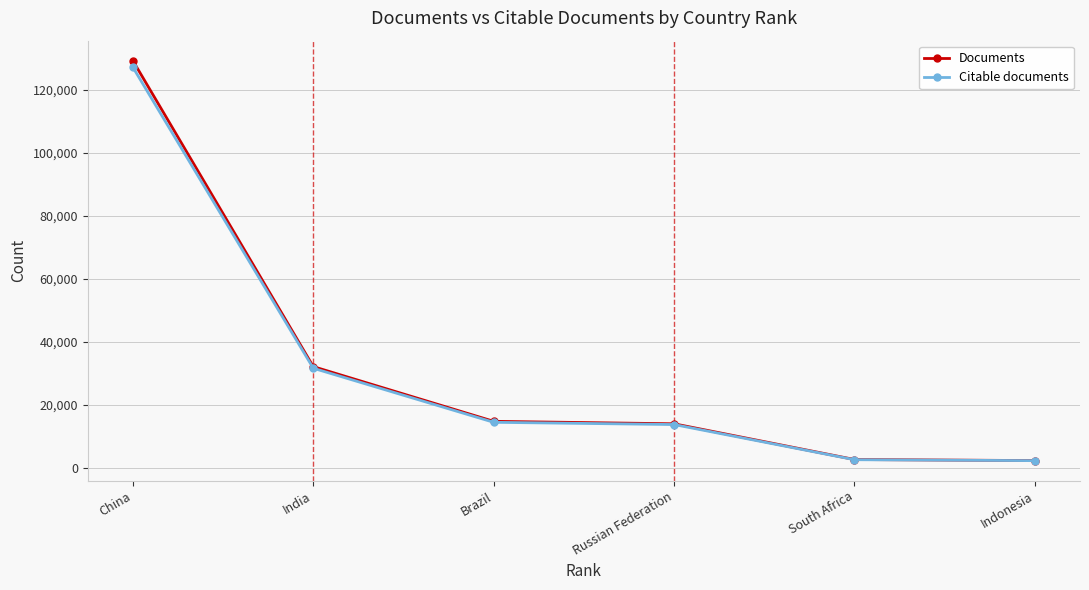

At how many categories does at least one series exceed 124728?

1